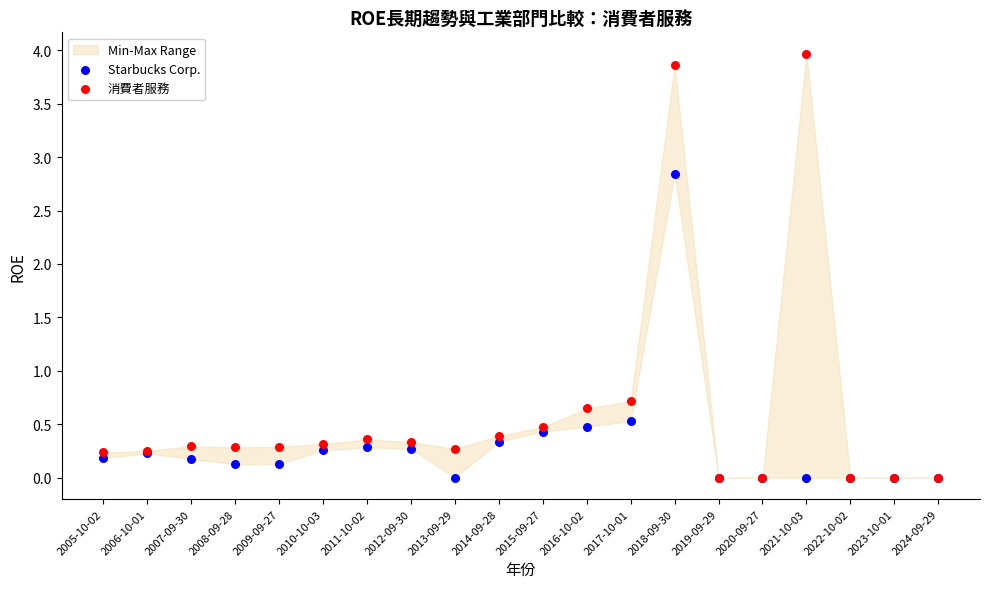

In the 消費者服務 series, what Y value is closest to 1?

0.7